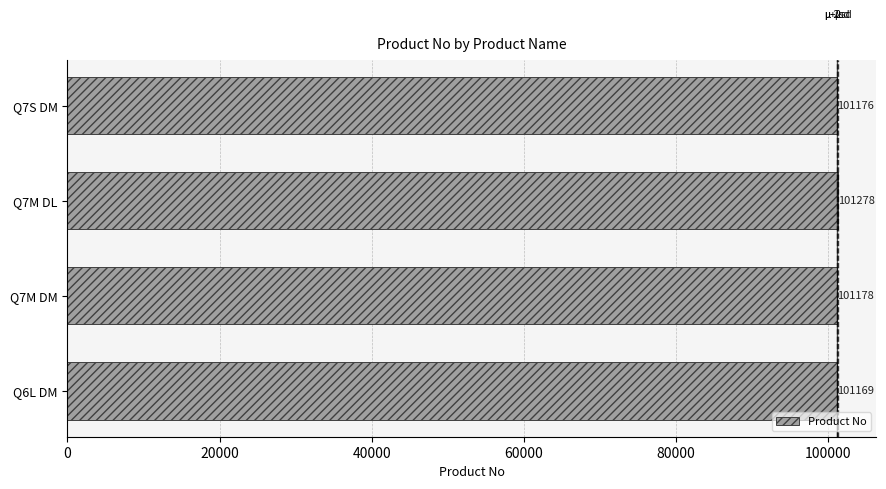

Does the chart contain stacked bars?

No